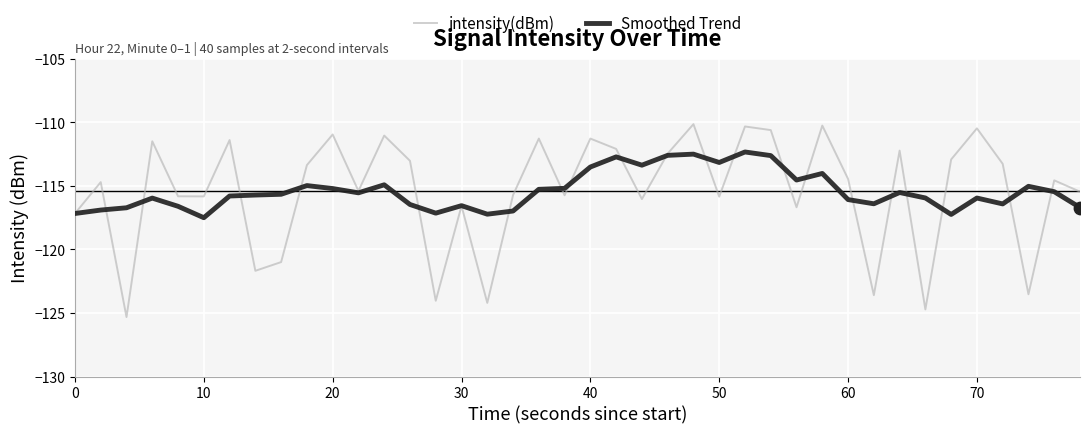

What is the maximum value shown in the chart?

-110.1